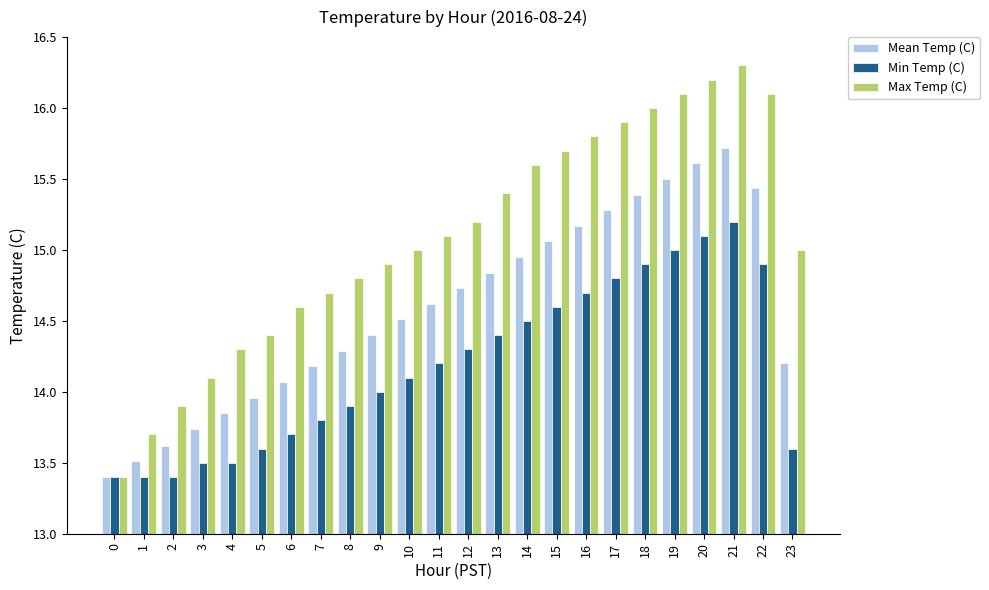

What is the highest value of the Max Temp (C) series?

16.3